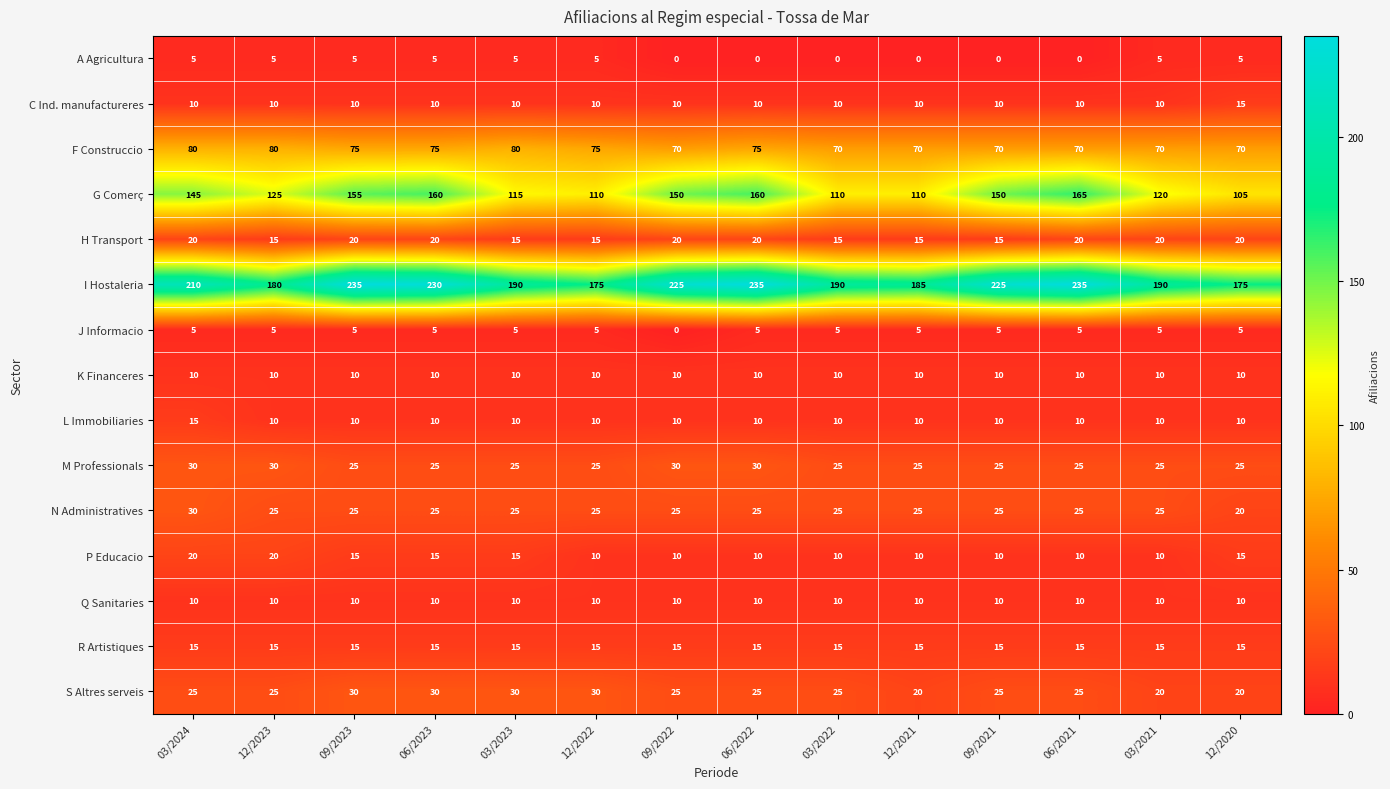

Which series has the largest total across all categories?

I Hostaleria